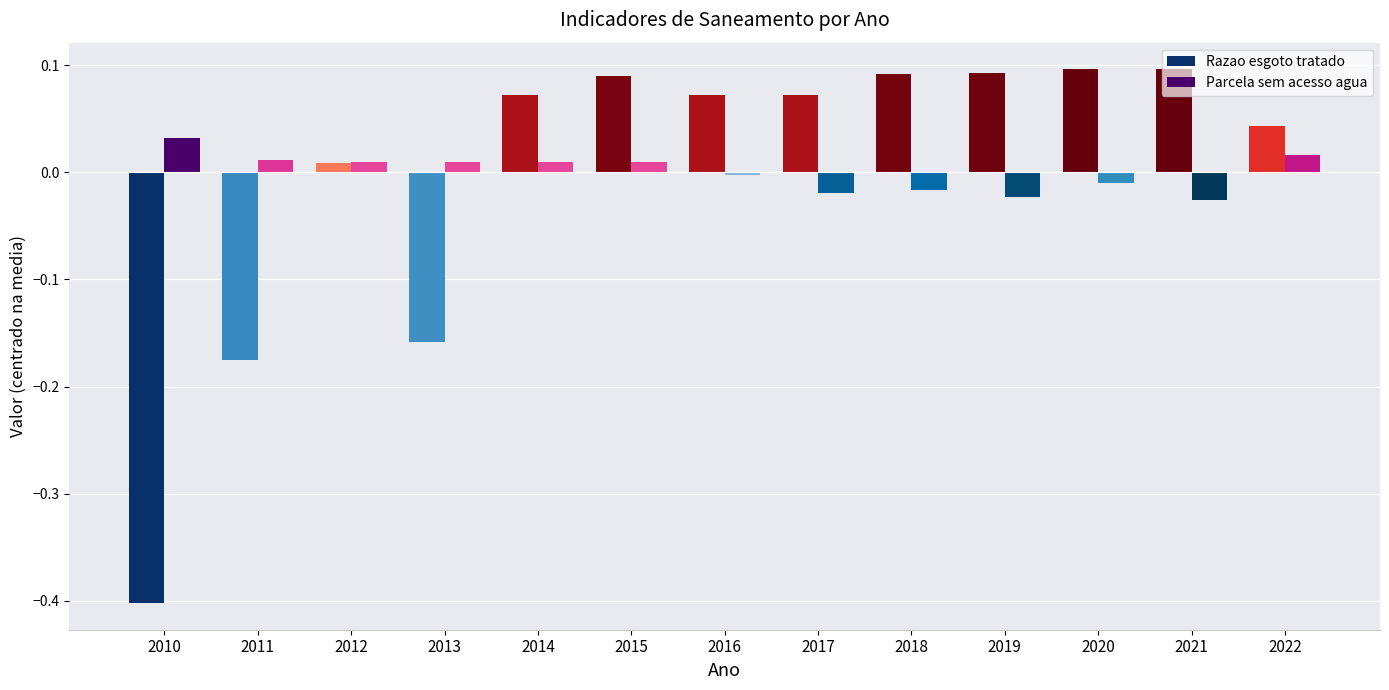

Which category has the lowest value across all series?

2010